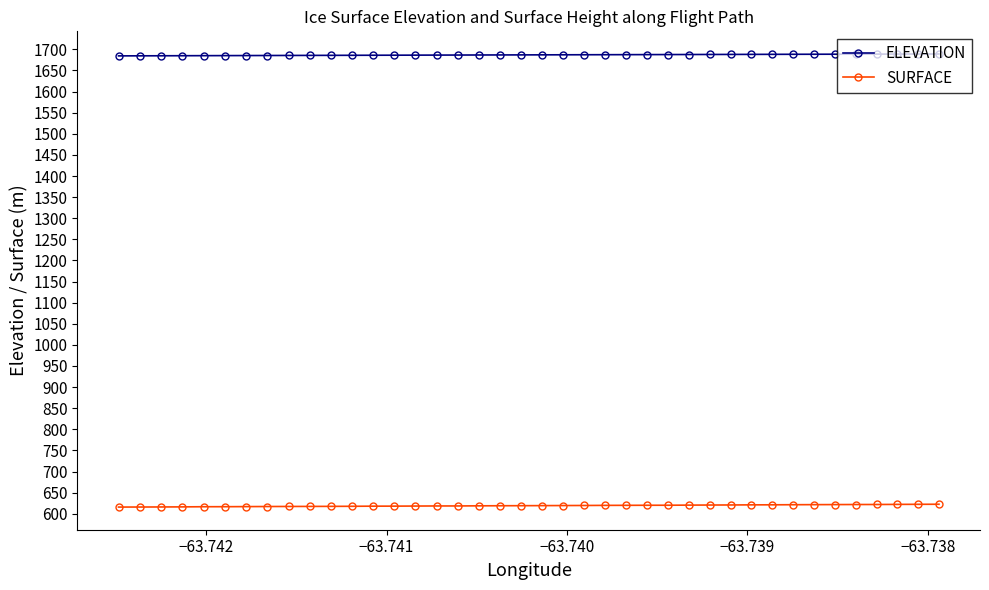

What is the greatest value displayed?

1689.1